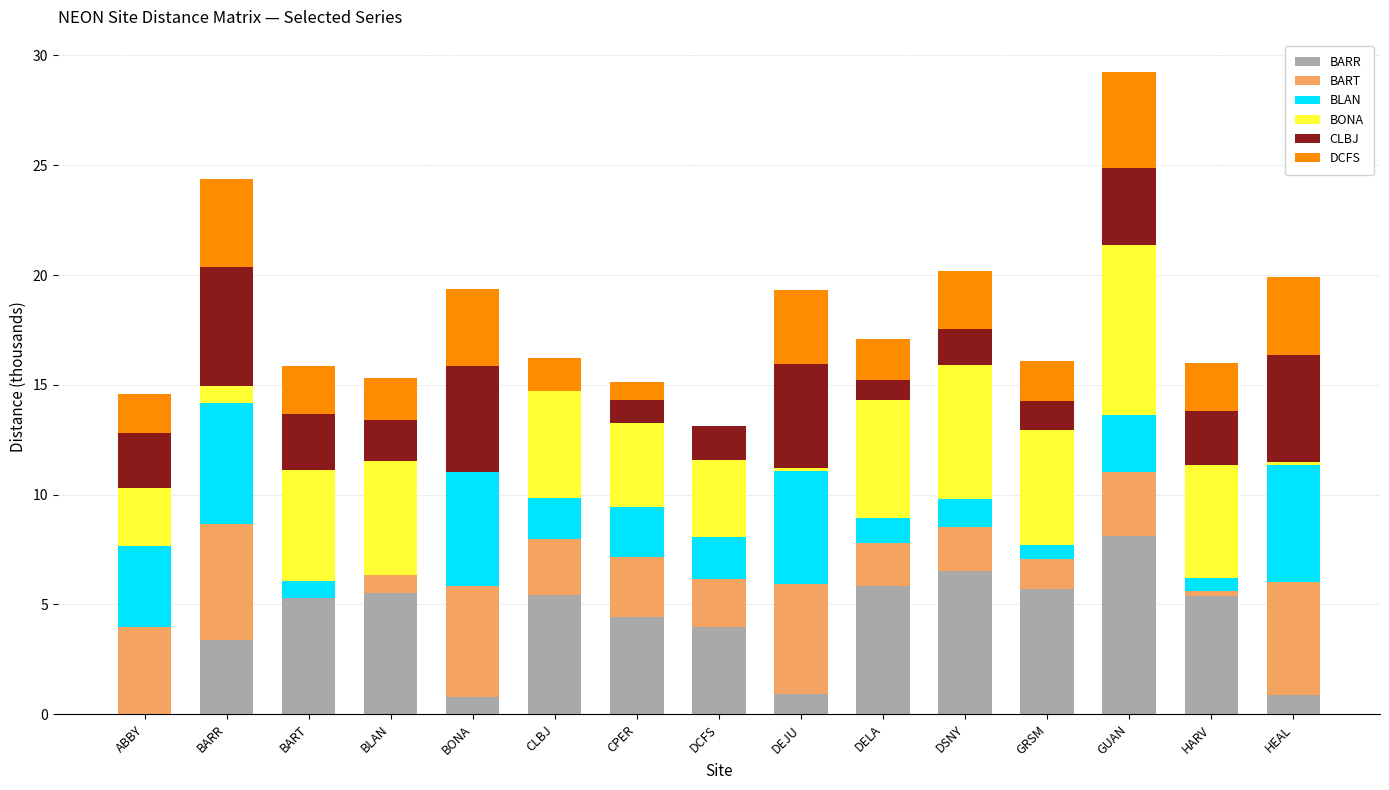

At which category is the sum across all series the highest?

GUAN